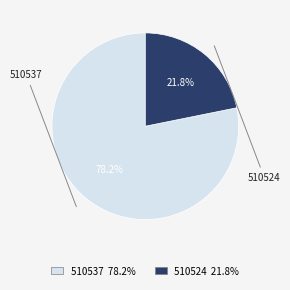

Combined, what portion of the pie is 510524 and 510537?

100.0%